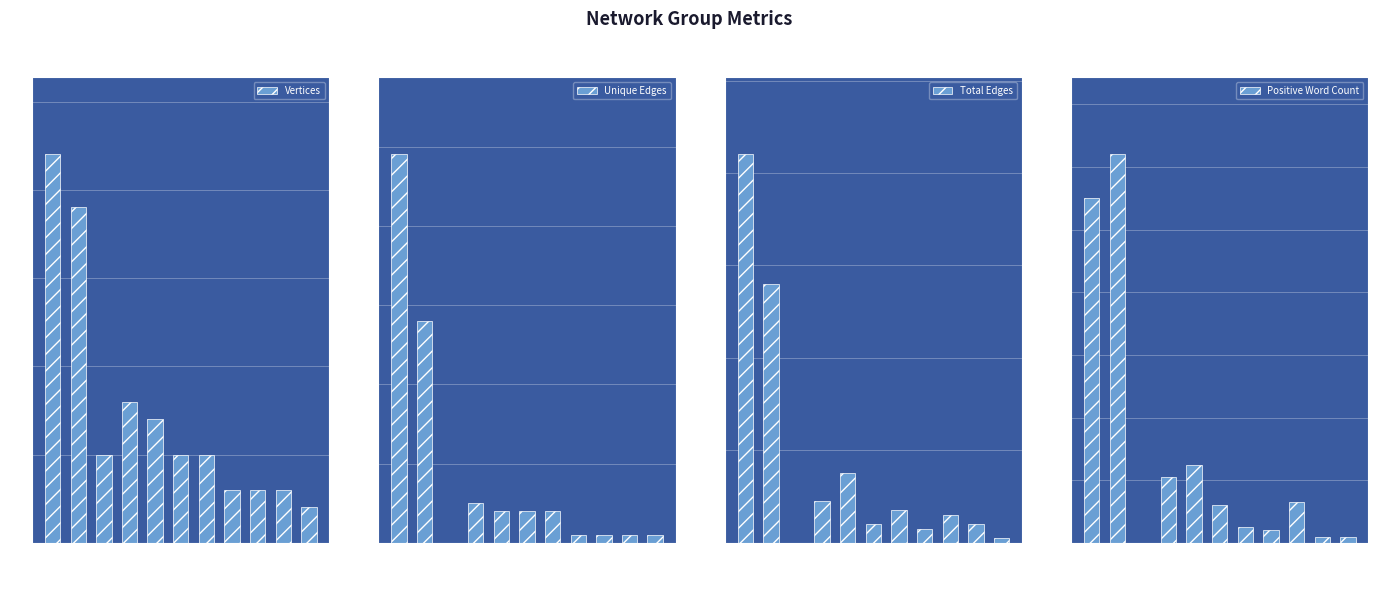

How many bars are there in total?

44